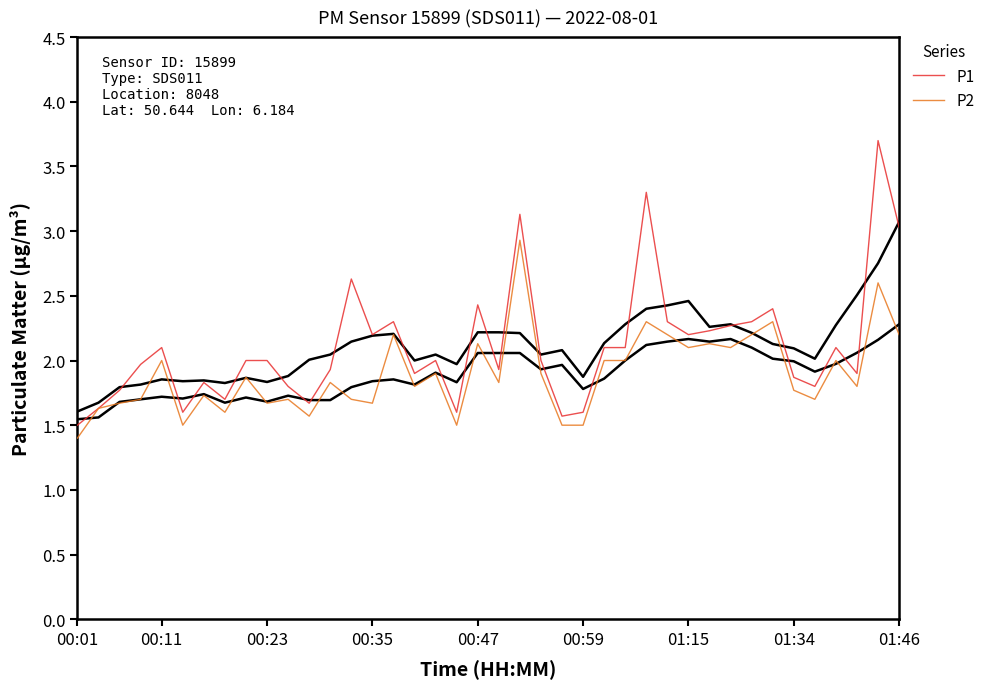

Does the chart have visible grid lines?

No